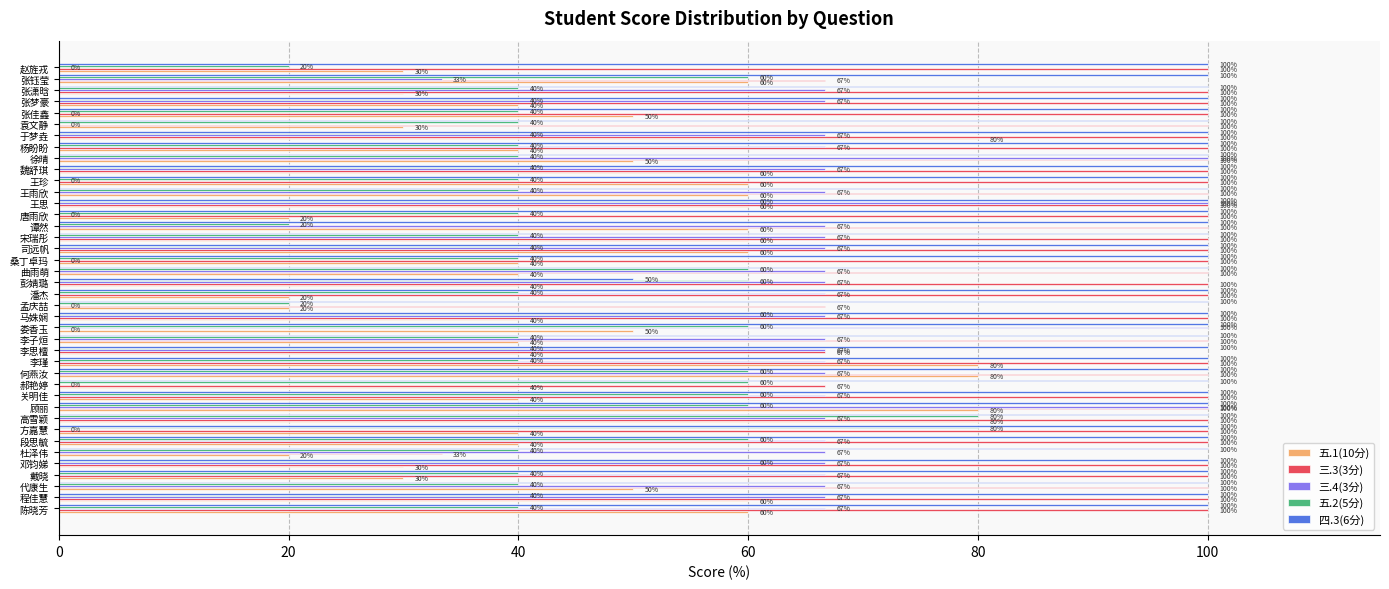

What is the maximum value for 五.2(5分)?

80.0